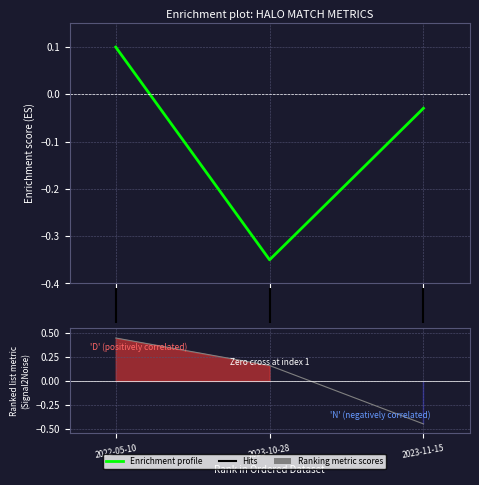

What is the value of the 2nd point from the left?

-0.3